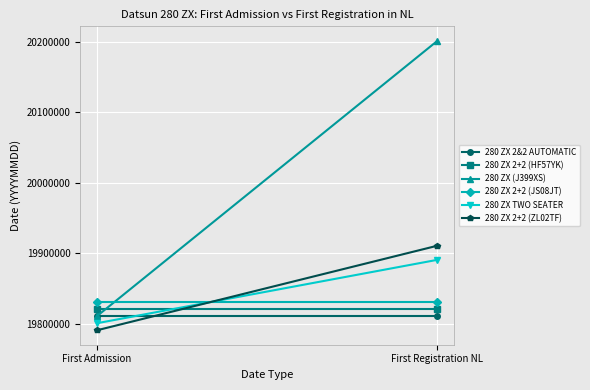

At which category is the sum across all series the highest?

First Registration NL